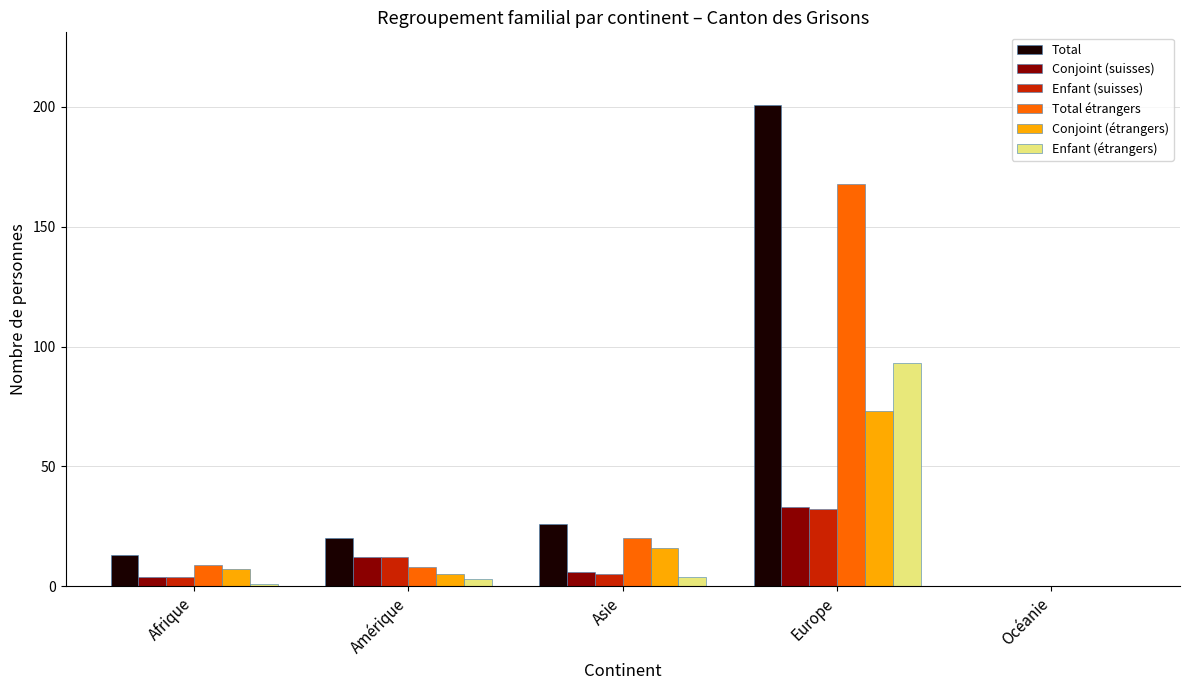

What is the total value across all series at Afrique?

38